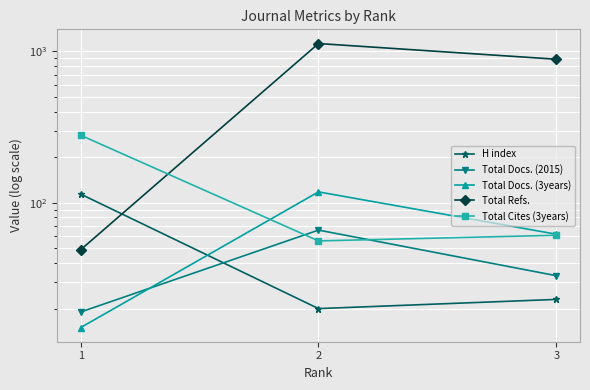

What are all the series names shown in the legend?

H index, Total Docs. (2015), Total Docs. (3years), Total Refs., Total Cites (3years)